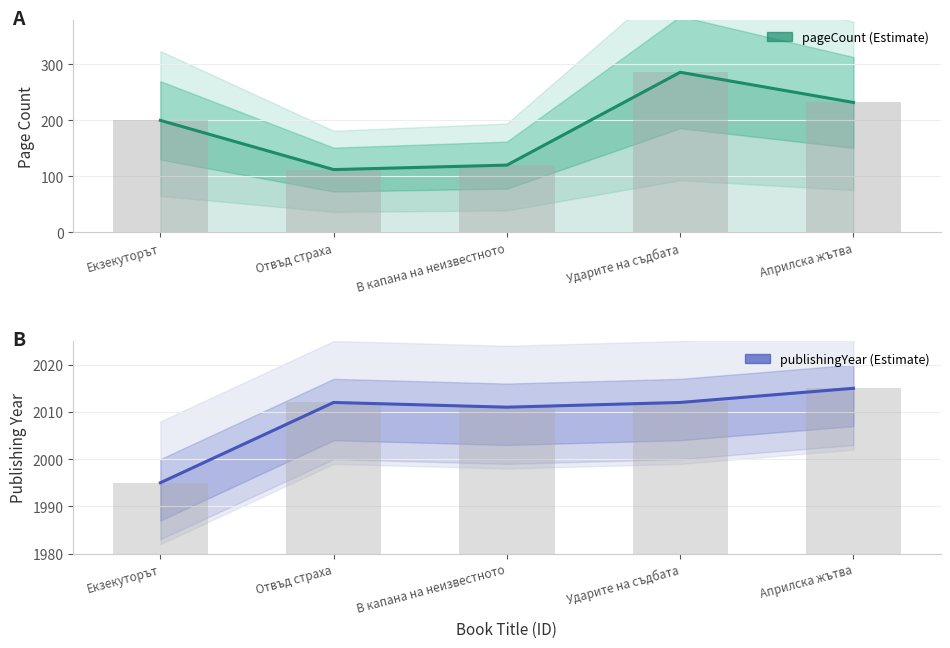

What is the average value of the publishingYear series?

2009